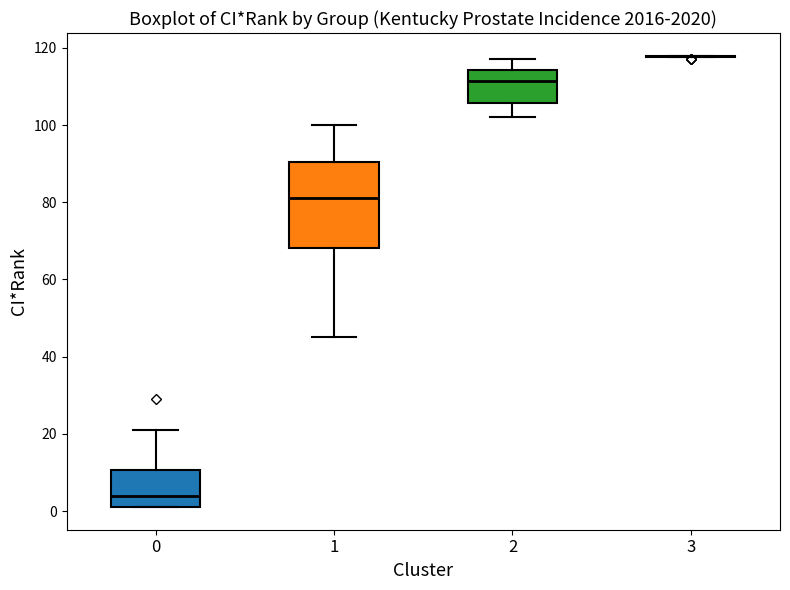

Comparing the boxes themselves (not the whiskers), which one is the tallest?

1